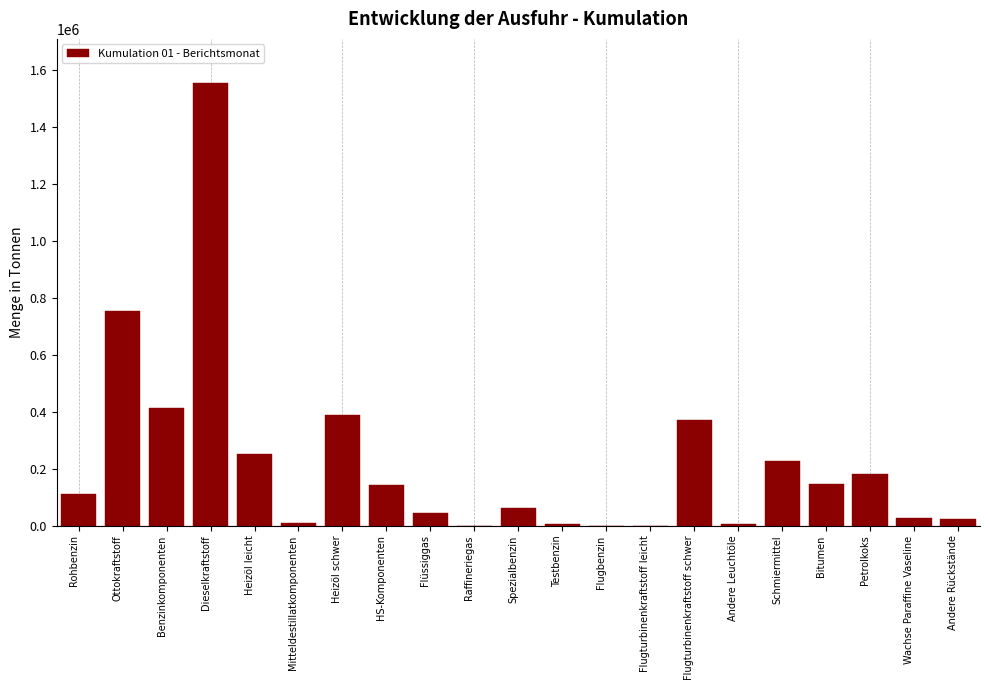

True or false: the data shows 251468 at Heizöl leicht.

True